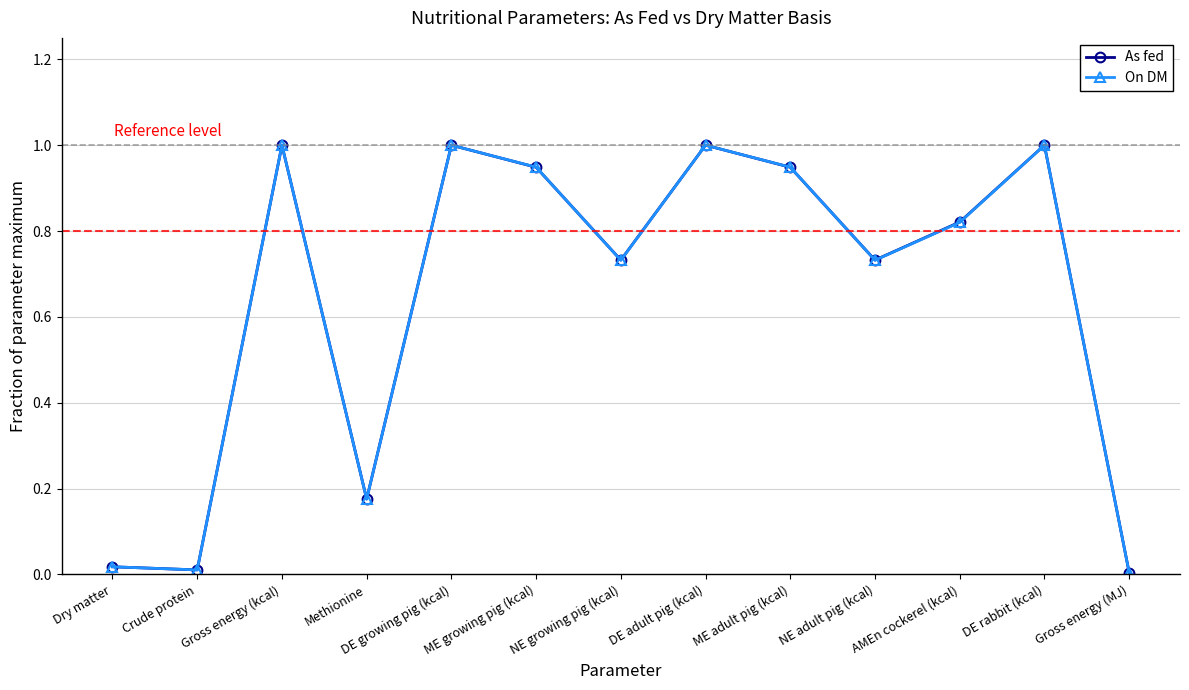

In On DM, how many points are higher than both neighbors (excluding endpoints)?

4